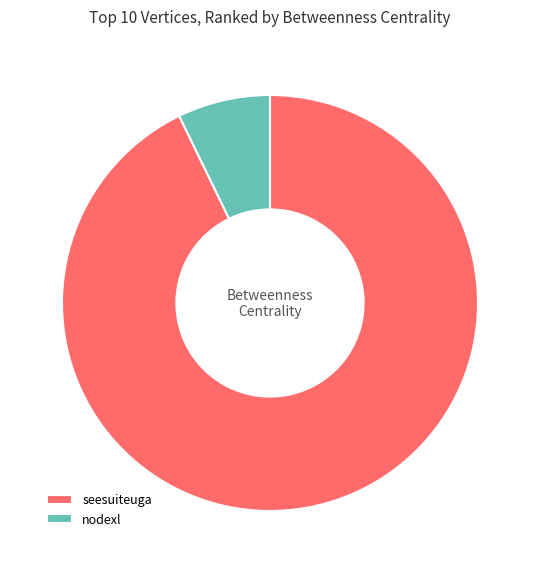

Is nodexl the majority of the pie?

No